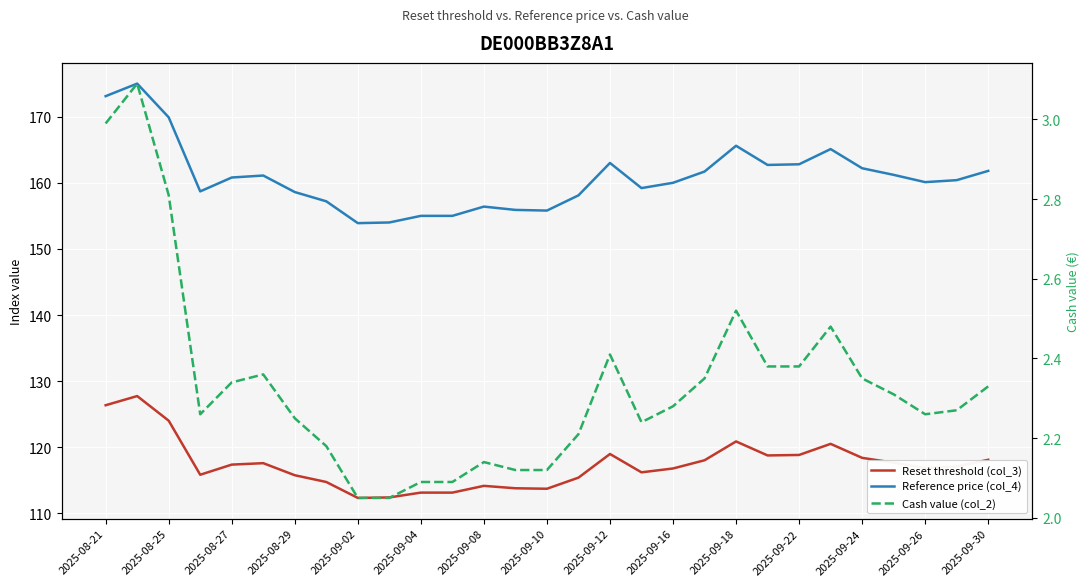

Is it true that Reset threshold (col_3) equals 120.9 at 2025-09-18?

True